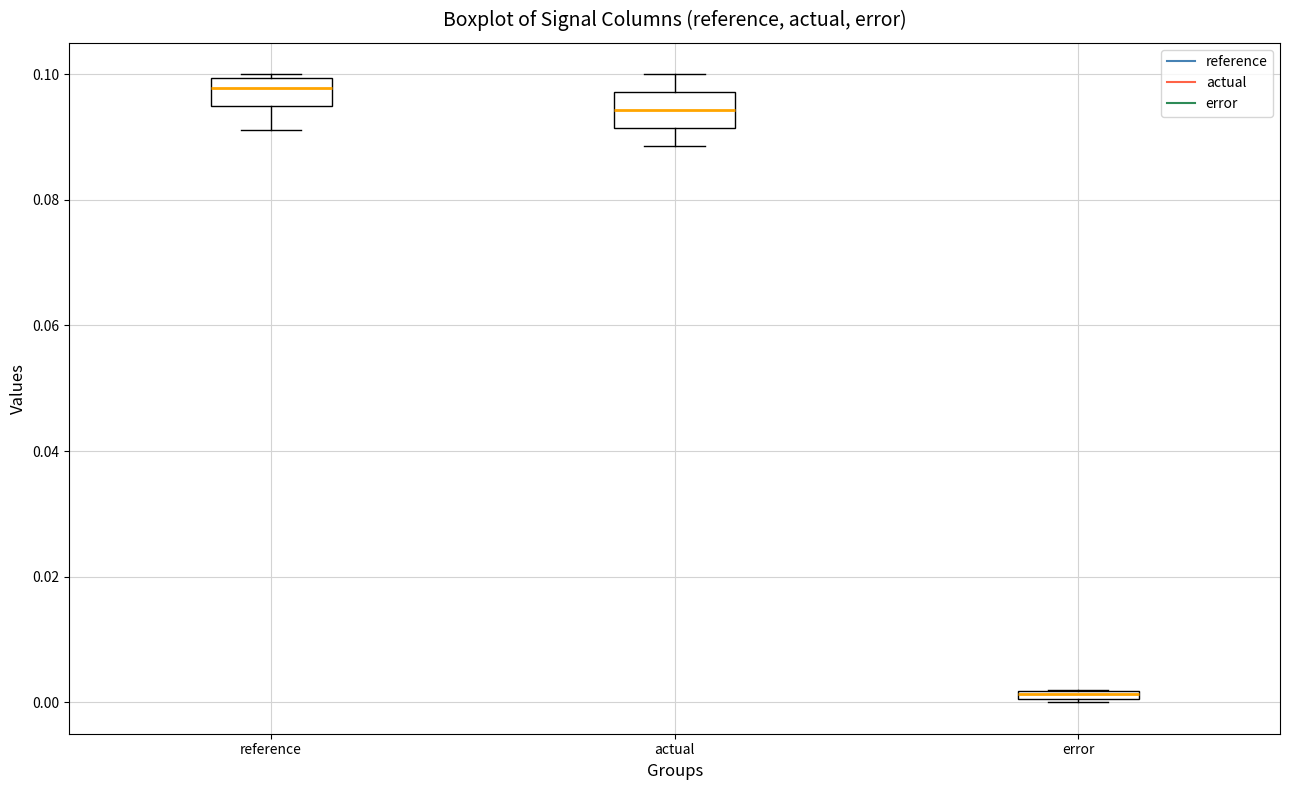

Where does the lower whisker of the box for actual end on the y-axis? The values are not printed on the chart, so give them approximately, as read against the axis.

0.088